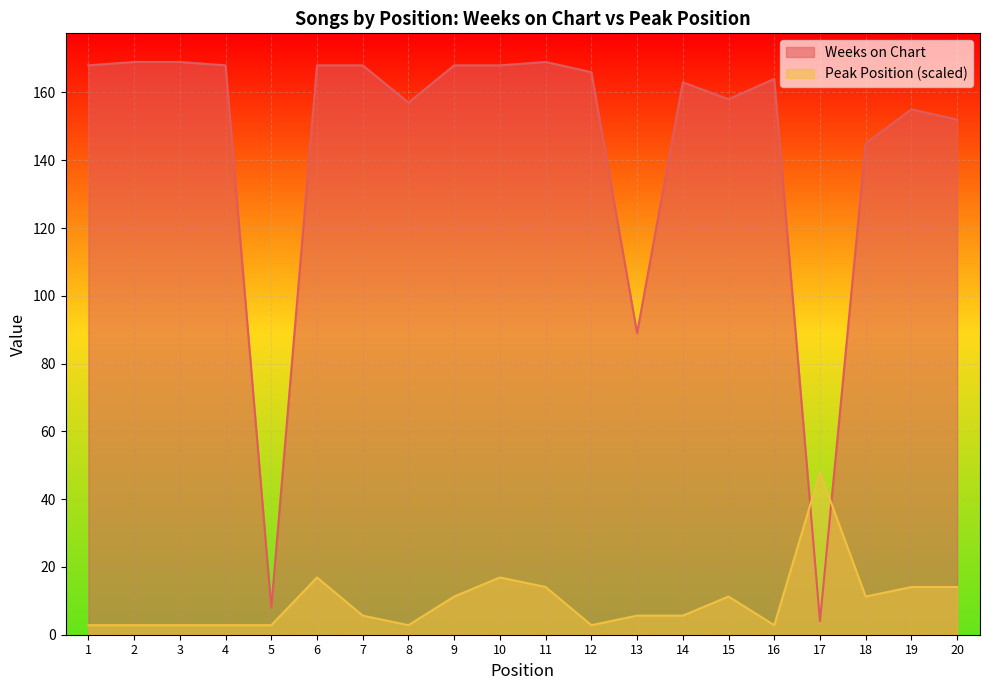

At which category is the sum across all series the highest?

6